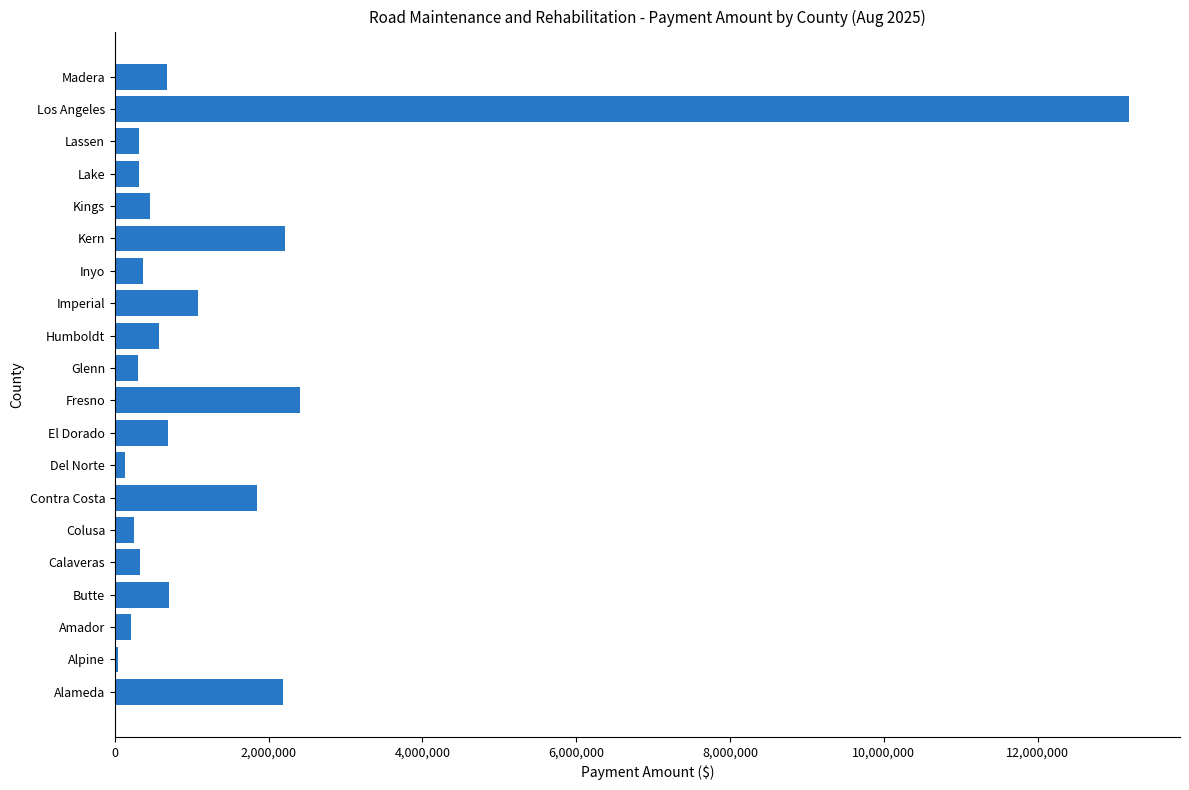

Which category has the highest value across all series?

Los Angeles